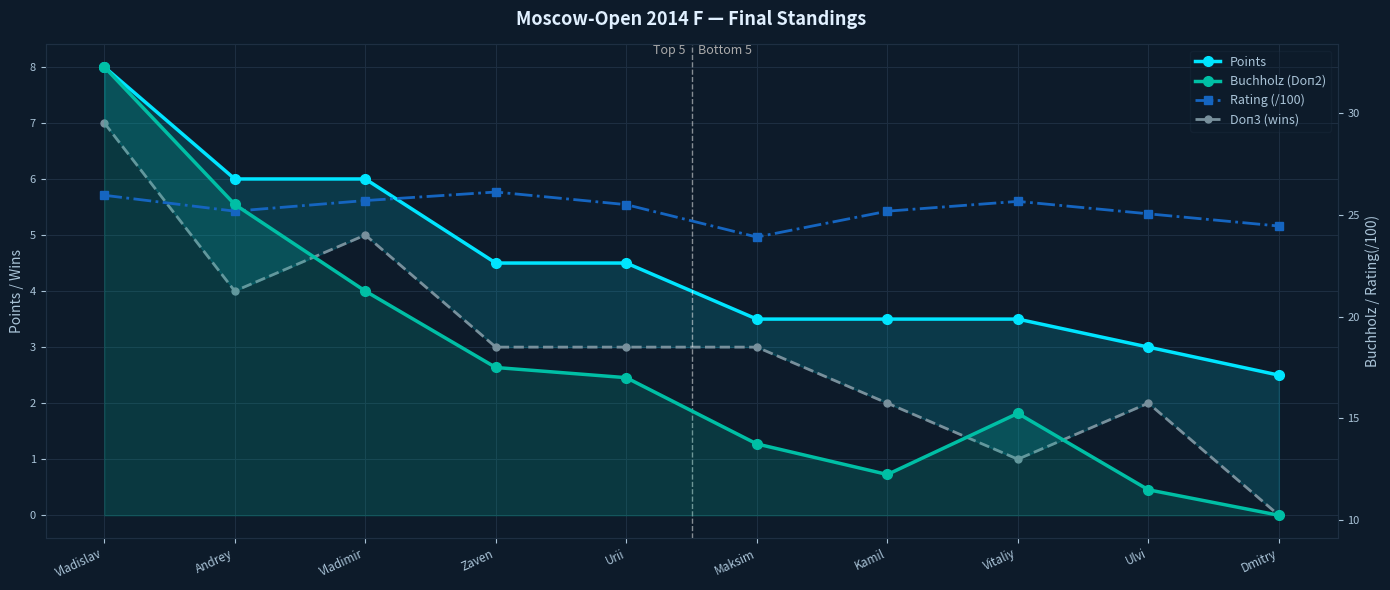

At which category is the sum across all series the highest?

Vladislav